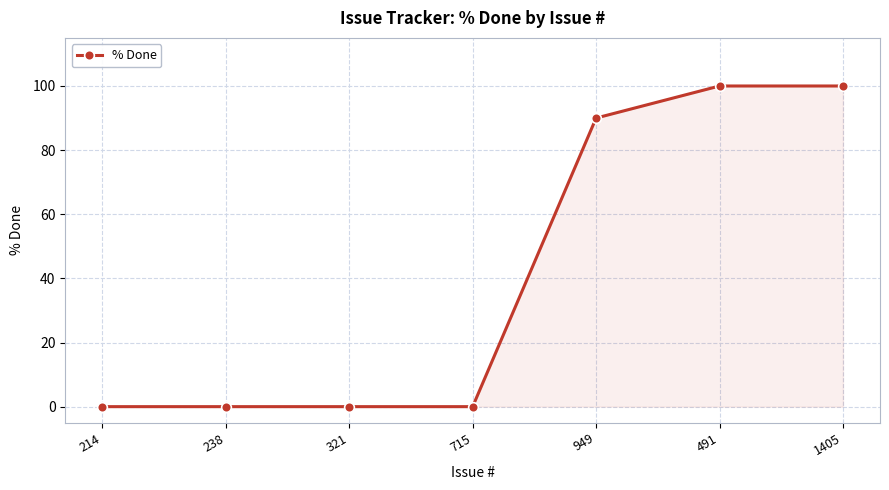

What is the sum of the values at 715 and 949?

90